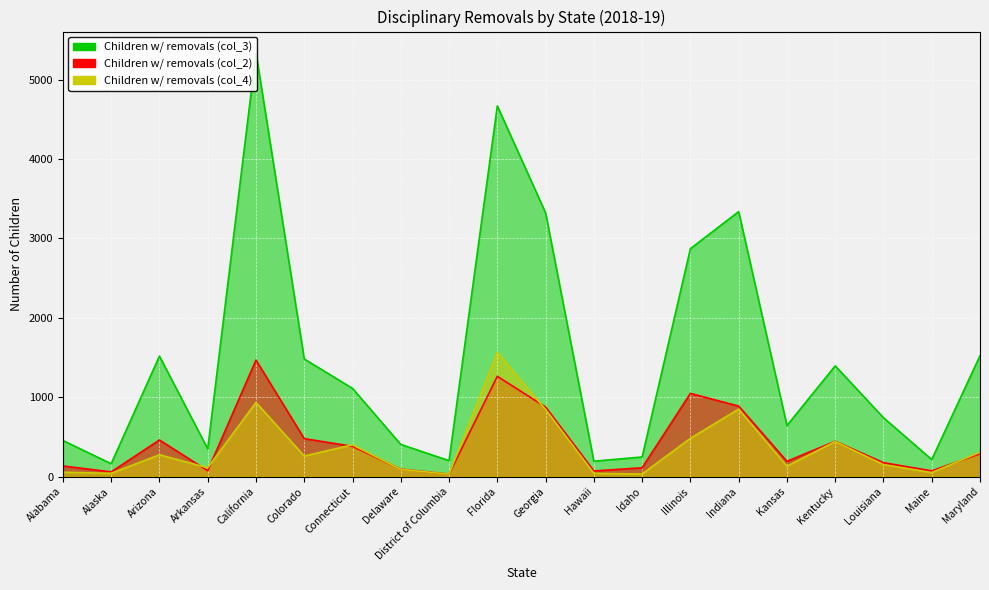

What is the value of the Children with disciplinary removals (col_2) point at the 17th from the left?

445